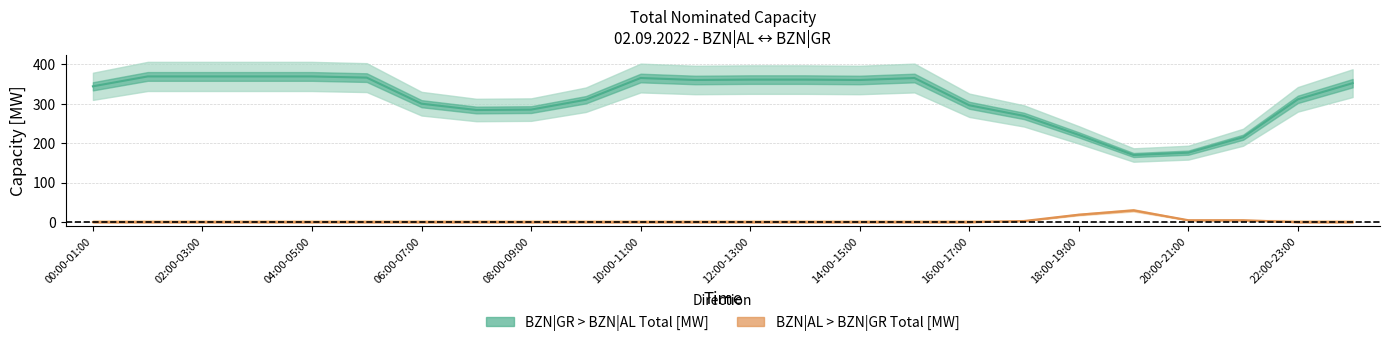

True or false: BZN|AL > BZN|GR Total [MW] has a value of 0 at 04:00-05:00.

True